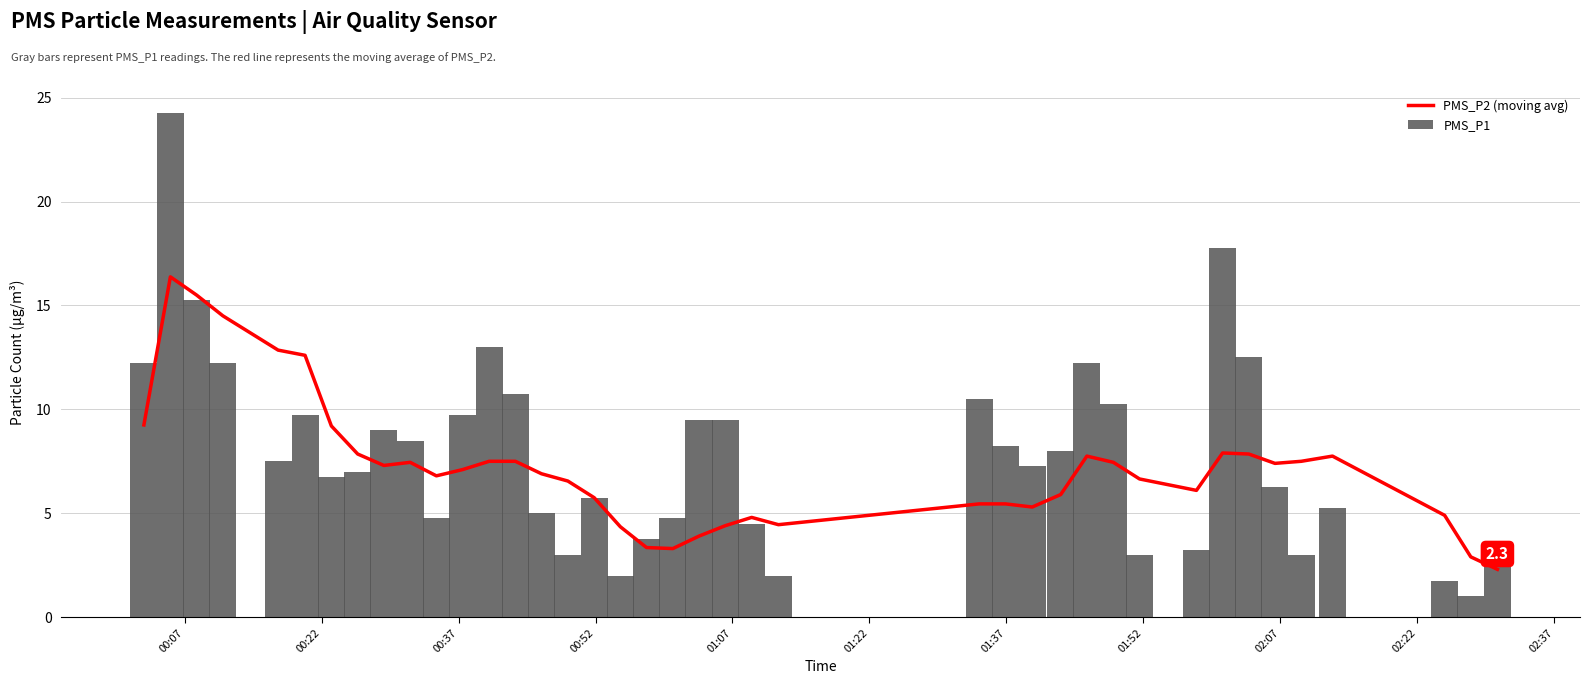

What is the difference between the maximum and second lowest values in the PMS_P1 series?

22.5